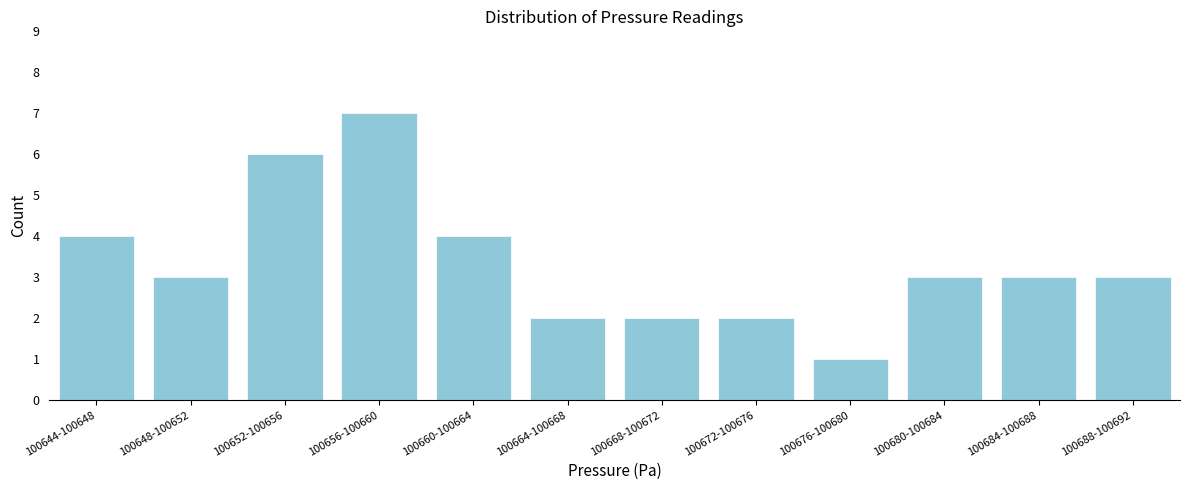

Reading left to right, extract all data points from this chart.

4	3	6	7	4	2	2	2	1	3	3	3